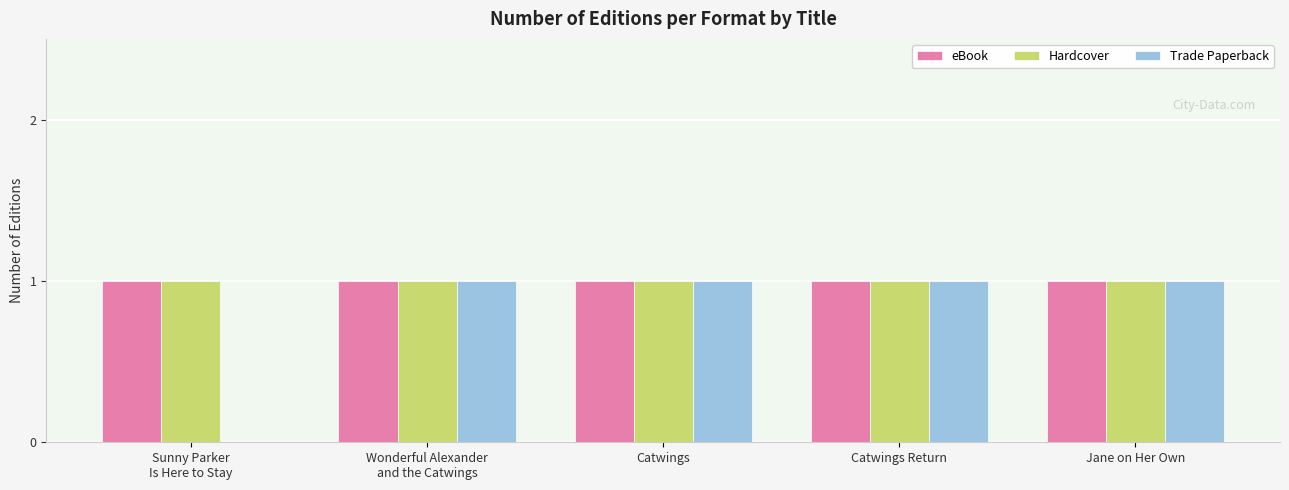

What is the total value across all series at Sunny Parker
Is Here to Stay?

2